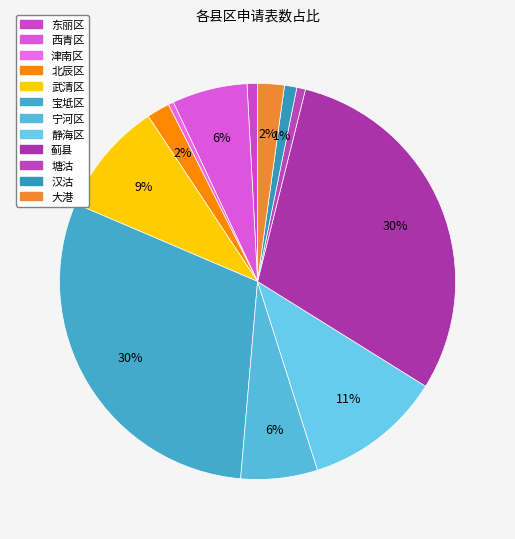

Is it true that 塘沽 is 1% of the pie?

True